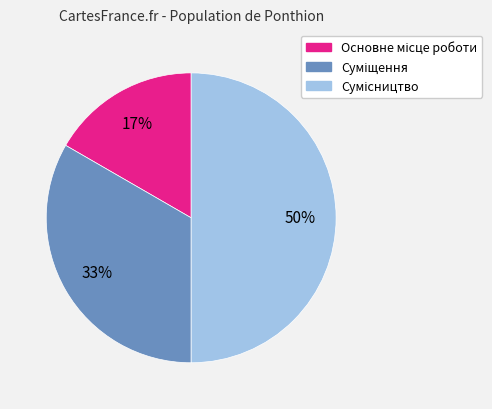

To the nearest percent, what is the difference between the largest and smallest slice percentages?

33%